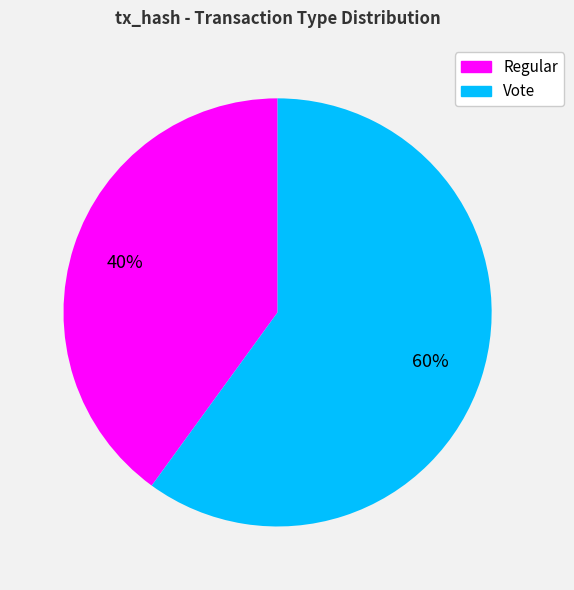

How many segments does this pie chart have?

2